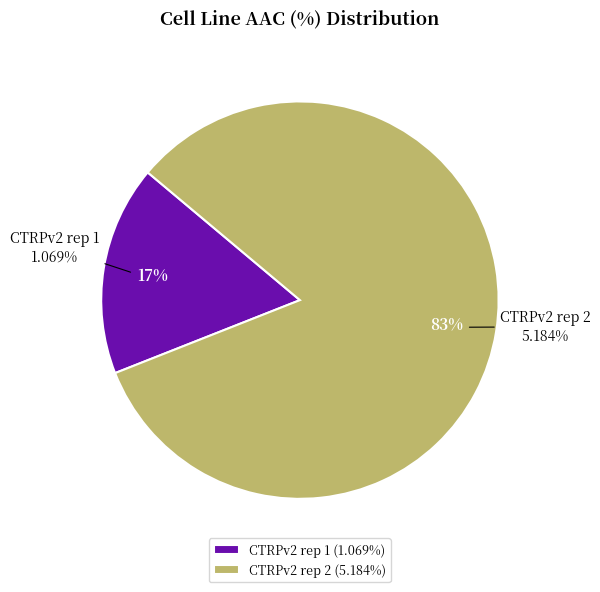

Which has a higher value, CTRPv2 rep 1 or CTRPv2 rep 2?

CTRPv2 rep 2